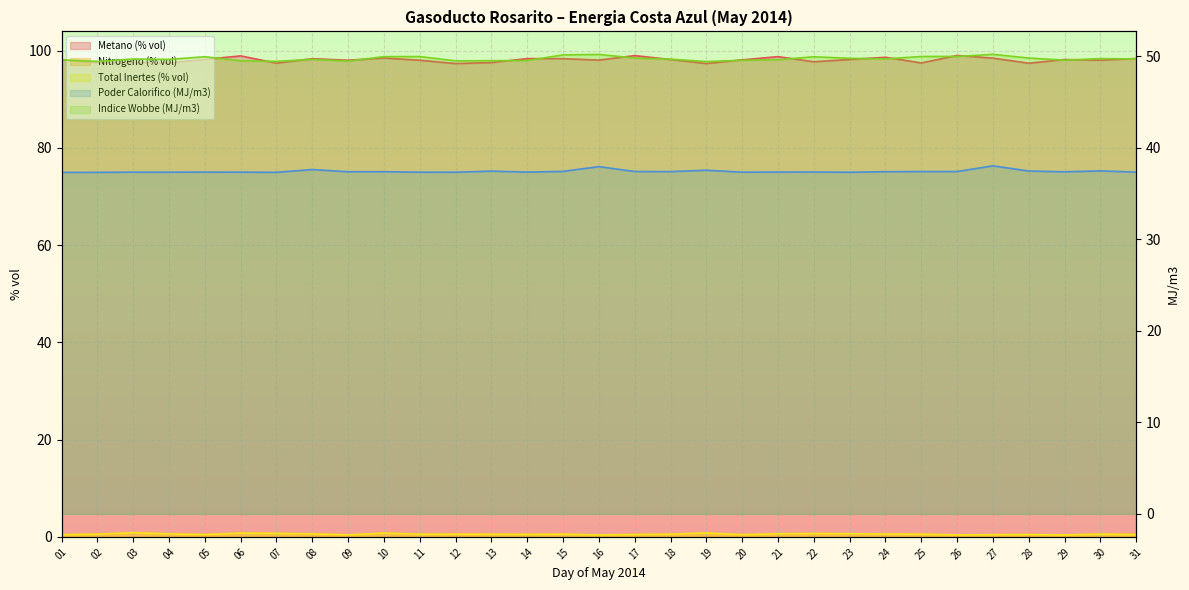

At which category does Metano (% vol) reach its first local valley?

02